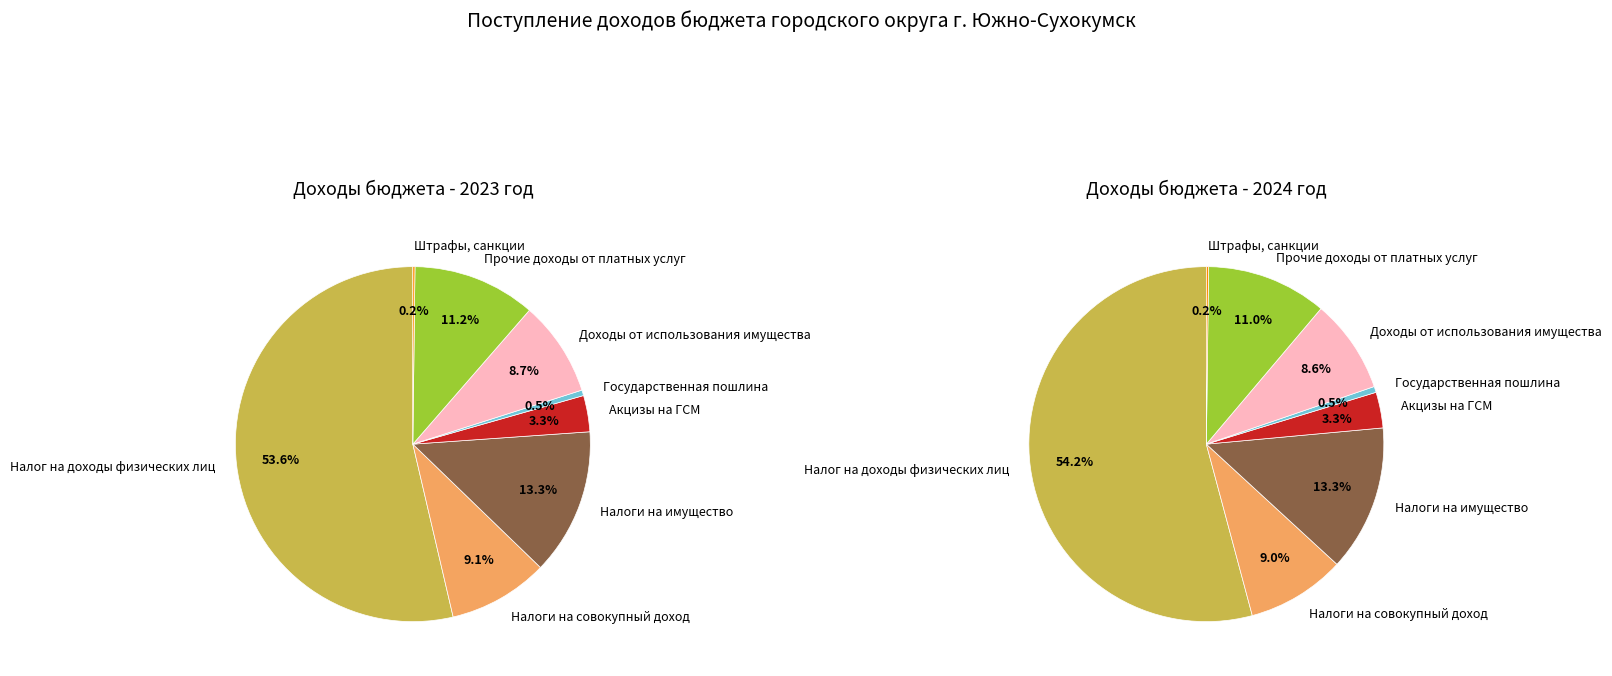

To the nearest percent, what percentage of the pie is Налоги на совокупный доход?

9%